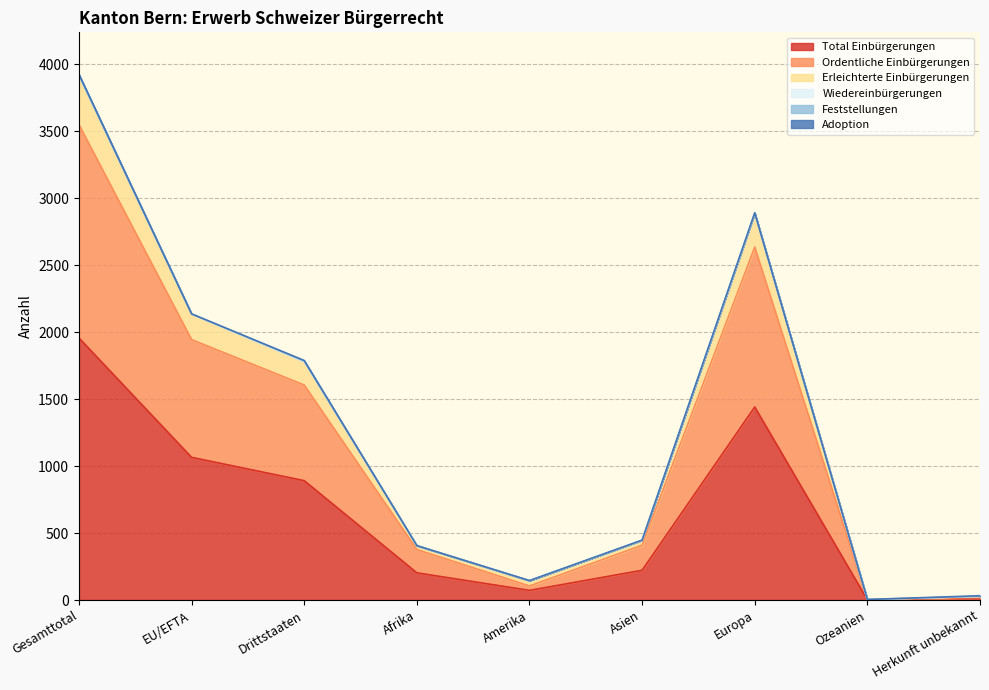

The Total Einbürgerungen series shows 1956 at Gesamttotal. True or false?

True